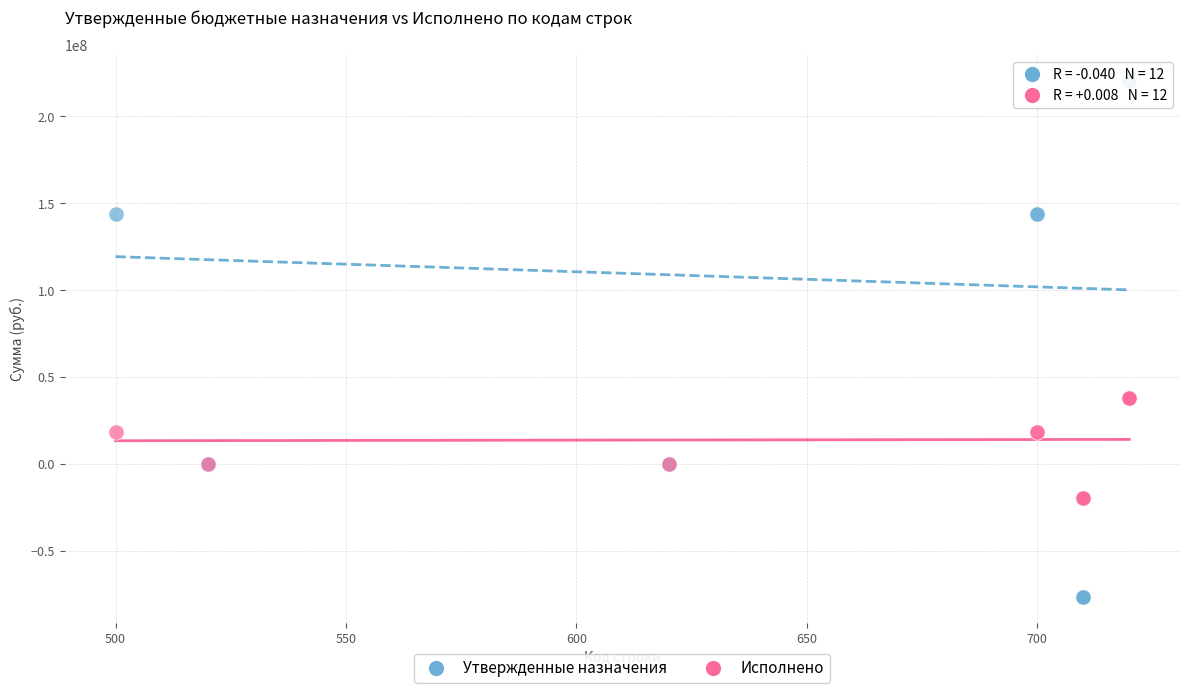

Which series reaches the maximum Y coordinate?

Утвержденные назначения